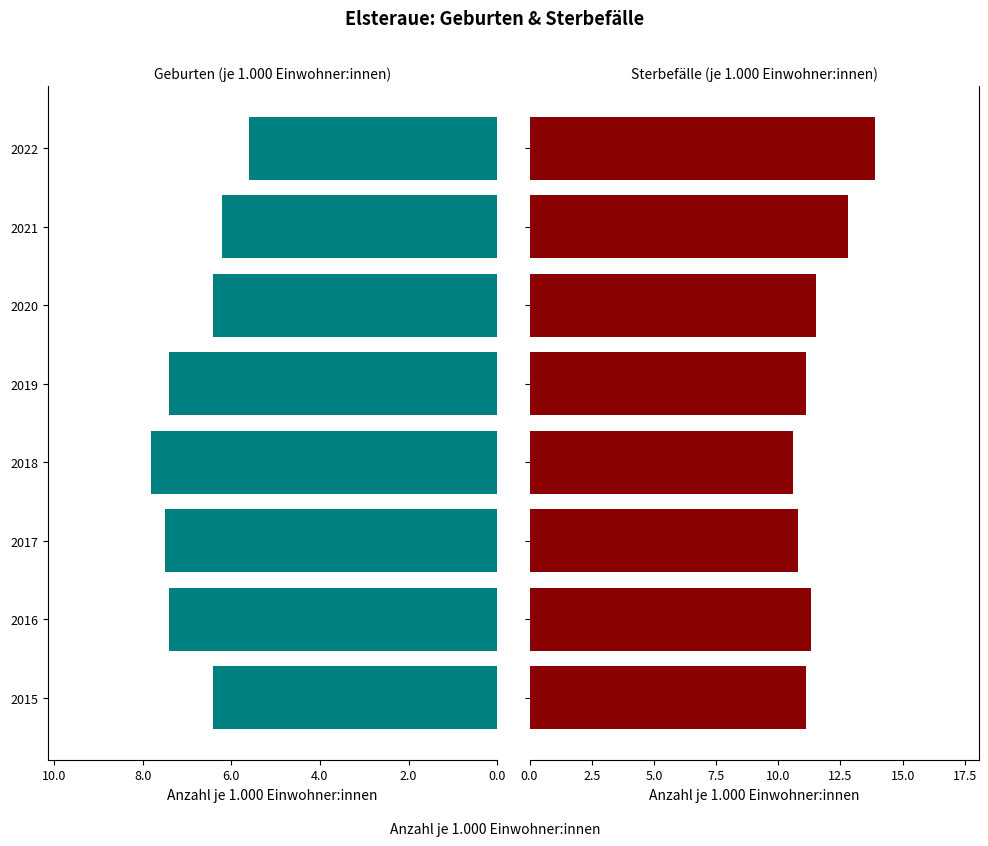

What is the difference between the maximum and second lowest values in the Geburten (je 1.000 Einwohner:innen) series?

1.6